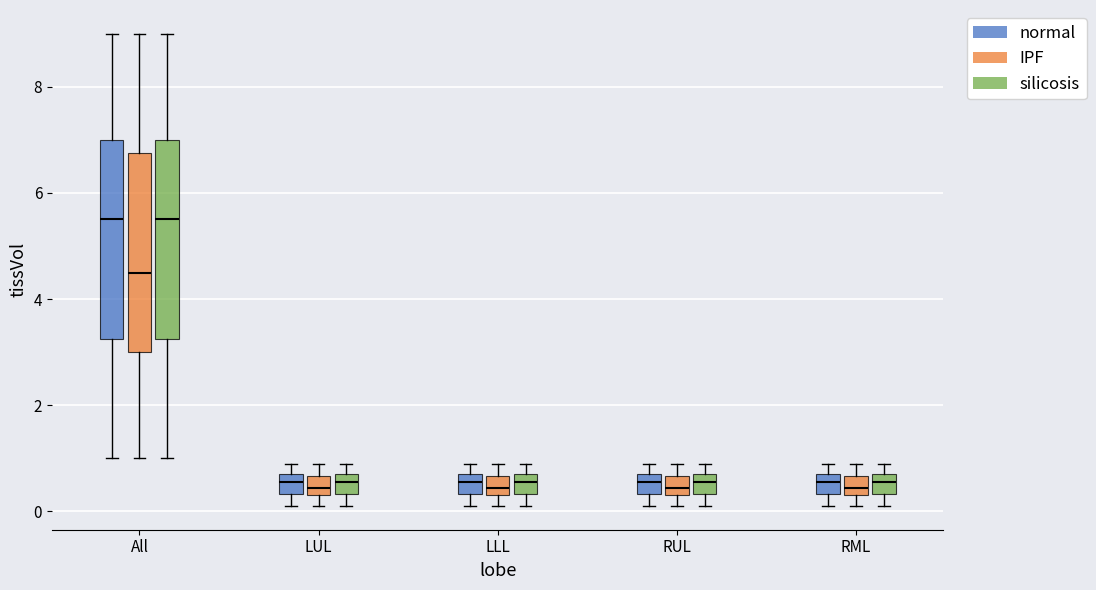

Where does the median line of the box for RML (normal) sit on the y-axis? The values are not printed on the chart, so give them approximately, as read against the axis.

0.6